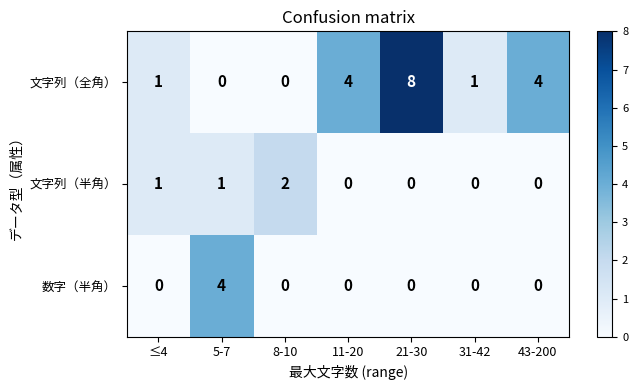

How many distinct data groups are displayed?

3